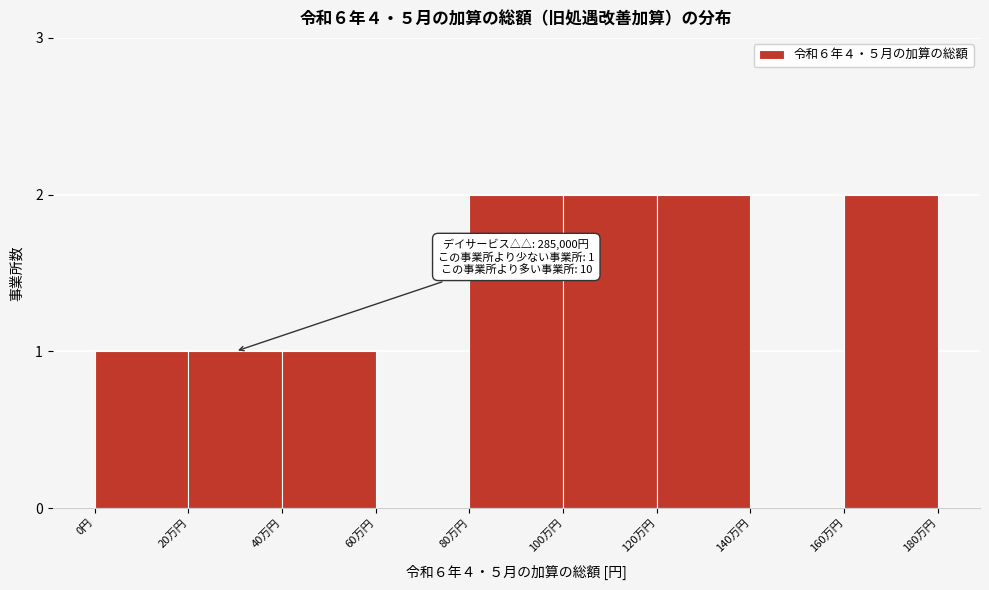

Reading left to right, list all the values displayed in this chart.

0円=1	20万円=1	40万円=1	60万円=0	80万円=2	100万円=2	120万円=2	140万円=0	160万円=2